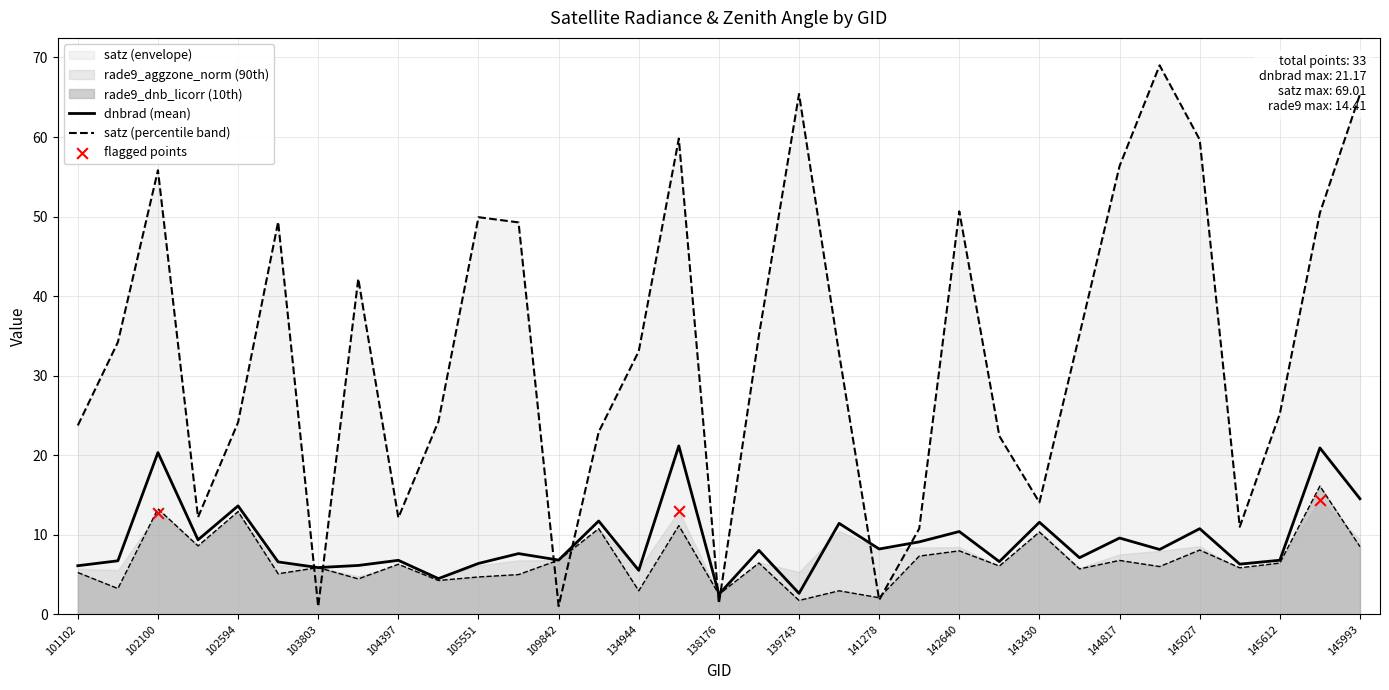

At how many categories does at least one series exceed 55?

7